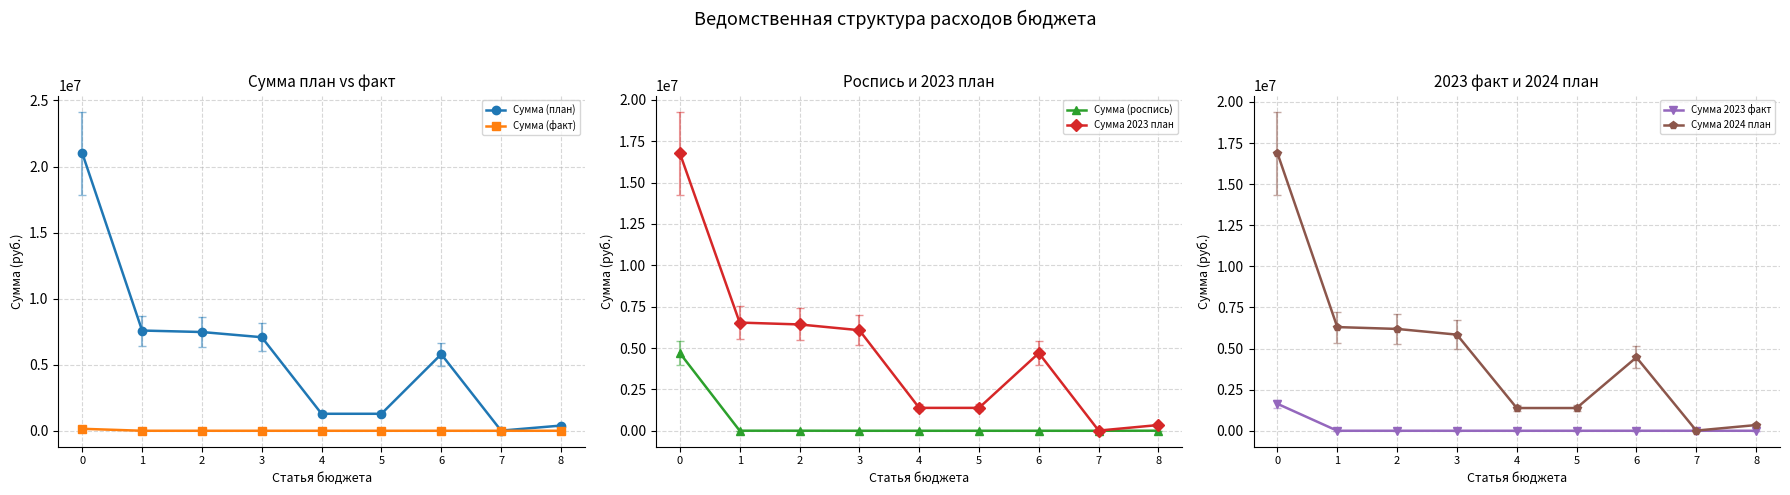

At which label does Сумма 2023 факт reach its minimum?

1